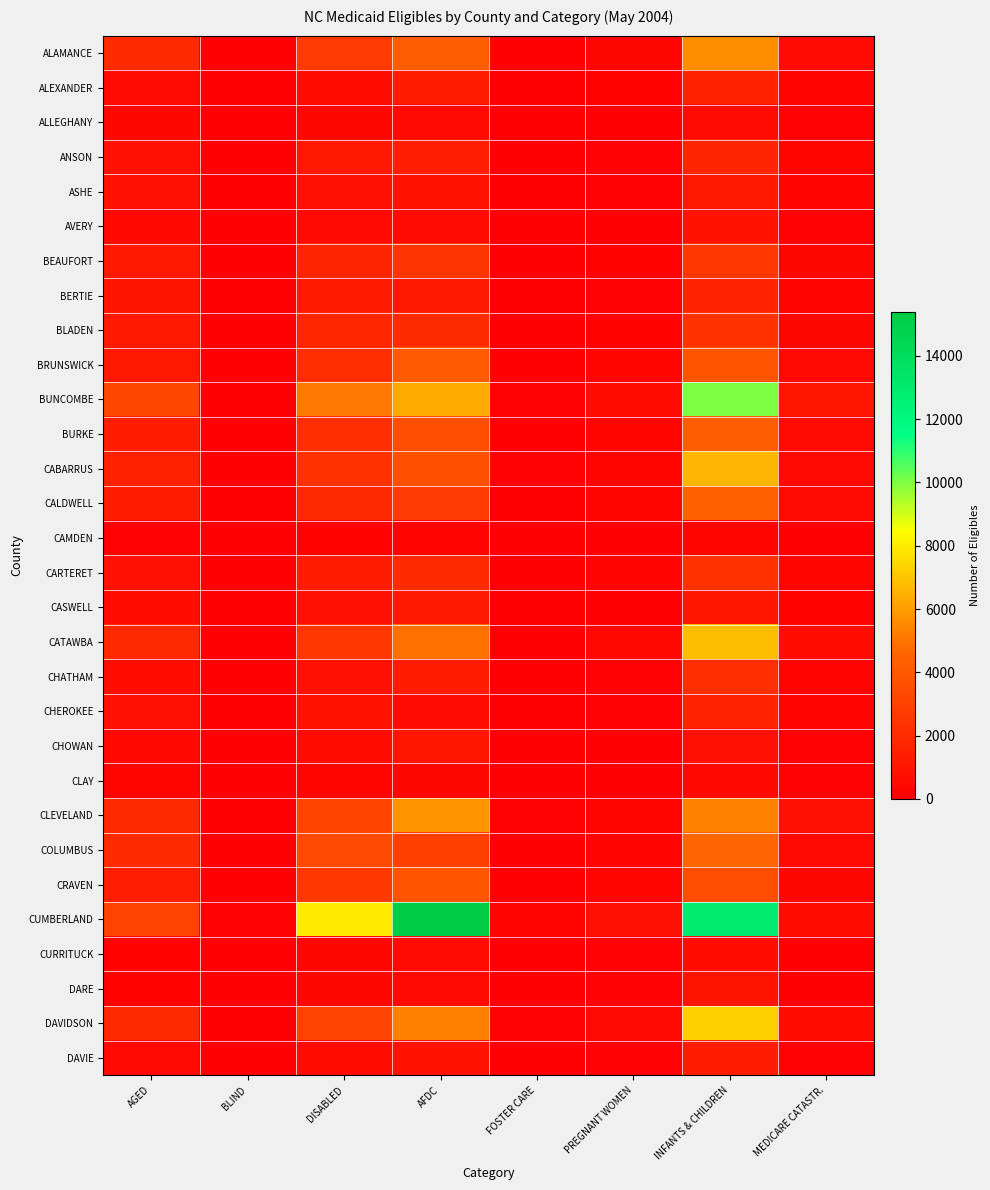

Which has a higher value, BLIND or INFANTS & CHILDREN?

INFANTS & CHILDREN